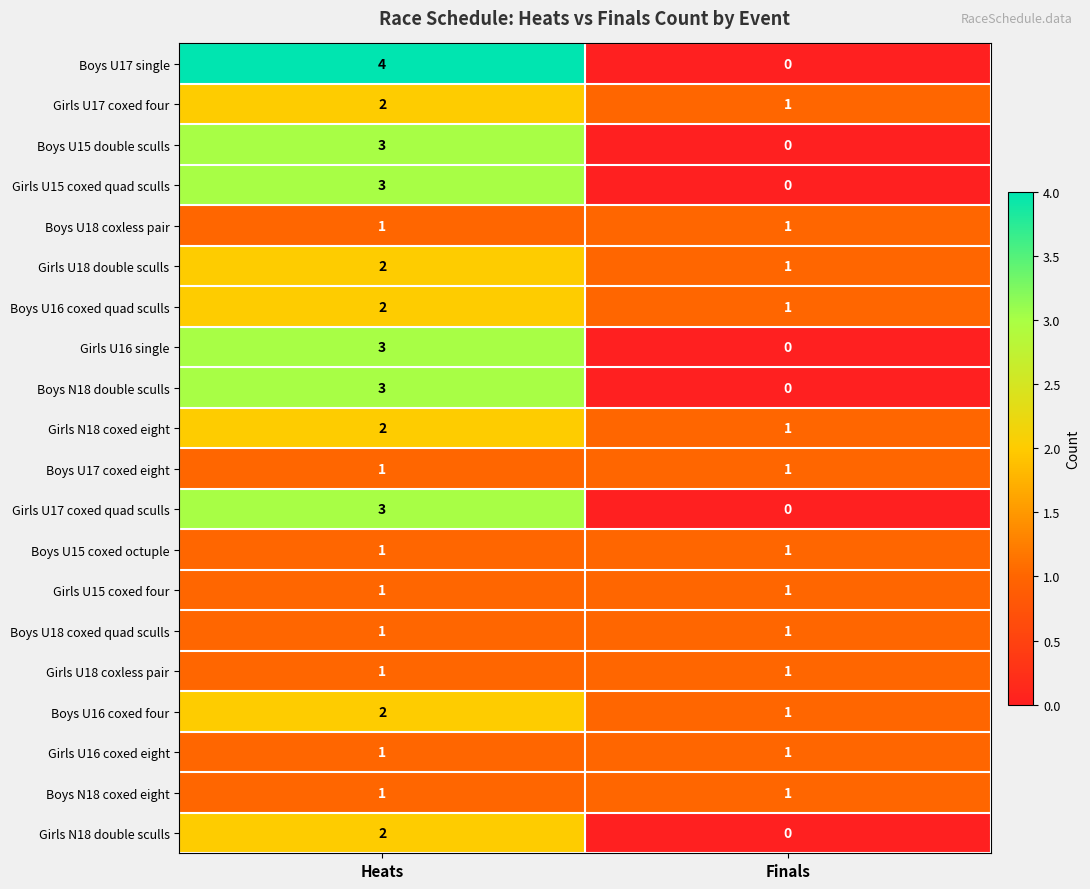

The value of Boys U18 coxless pair at Finals is 1. True or false?

True